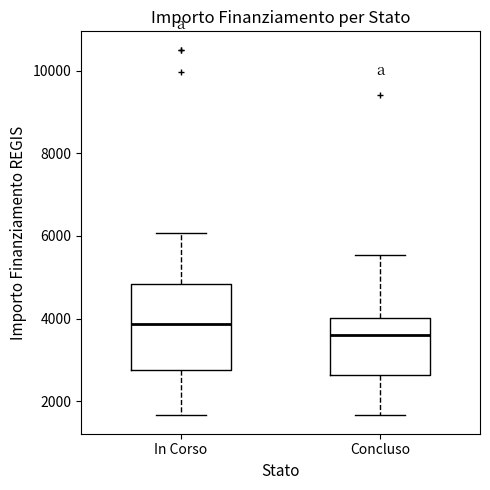

Which box has the highest median line?

In Corso